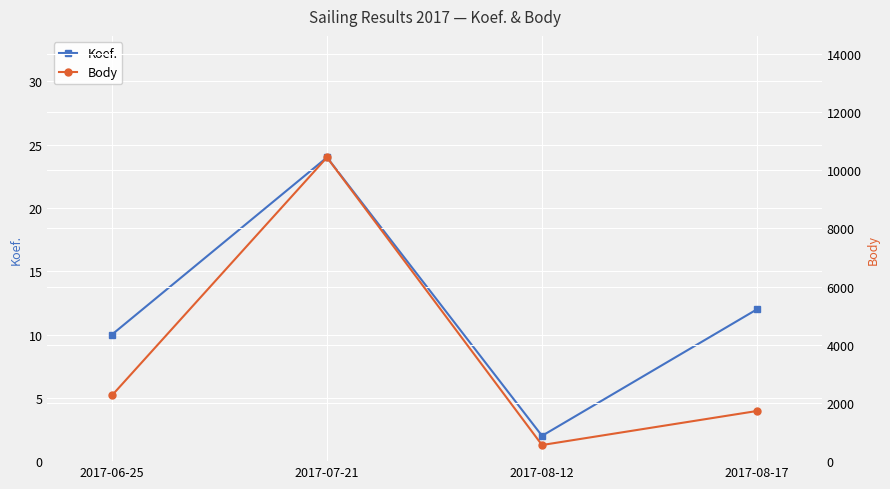

What is the label of the 2nd point from the right?

2017-08-12